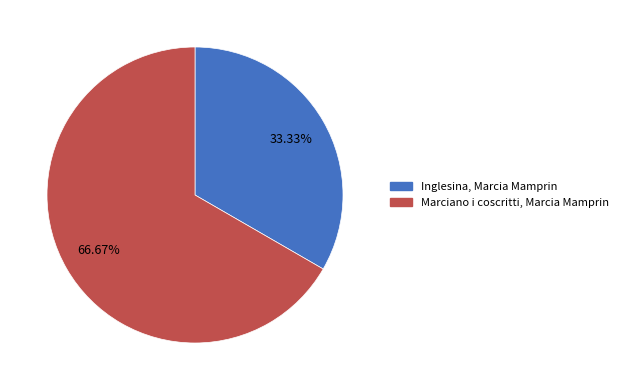

What is the ratio of the value at Inglesina, Marcia Mamprin to the value at Marciano i coscritti, Marcia Mamprin?

0.5